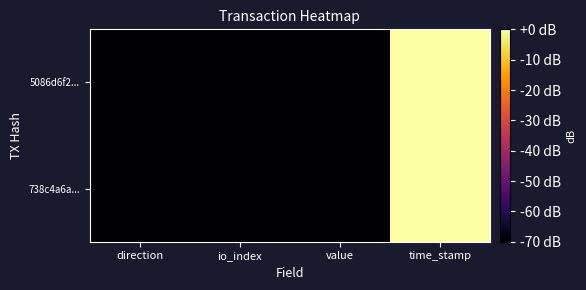

Rank the series by their maximum value, from lowest to highest.

5086d6f2..., 738c4a6a...